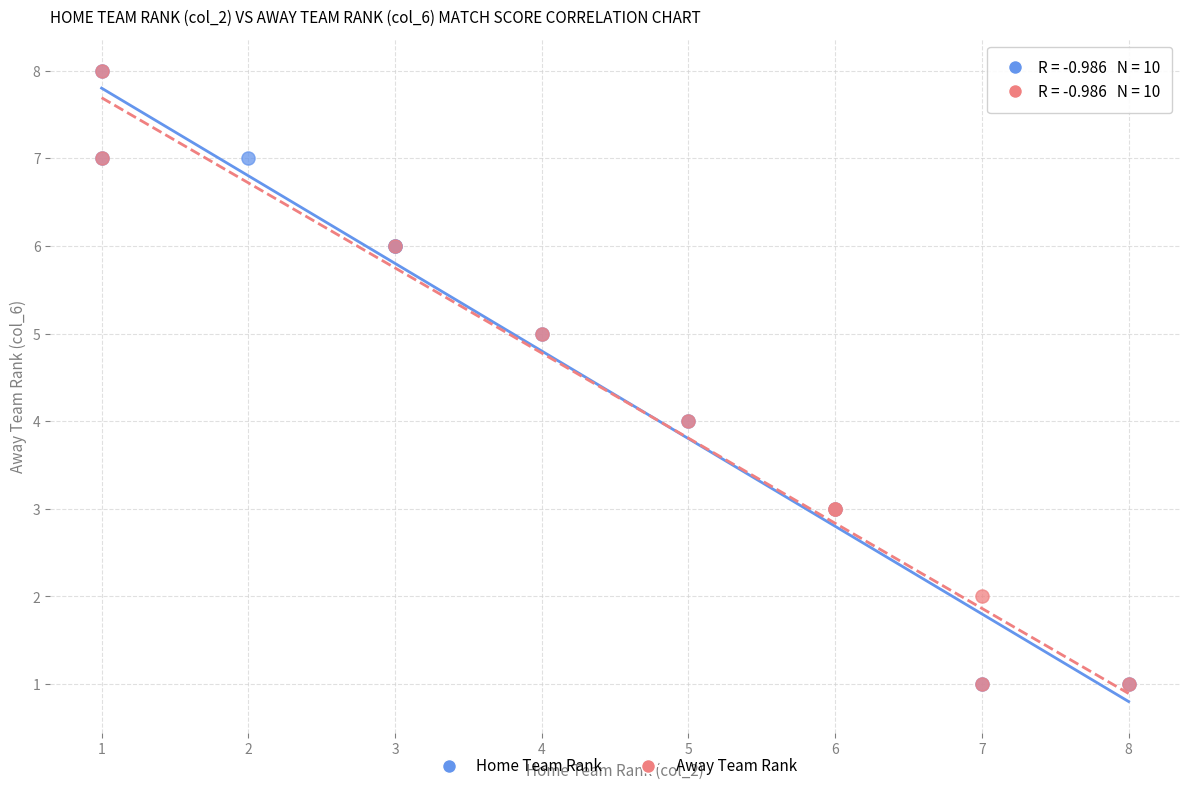

What are all the series names shown in the legend?

Home Team Rank, Away Team Rank